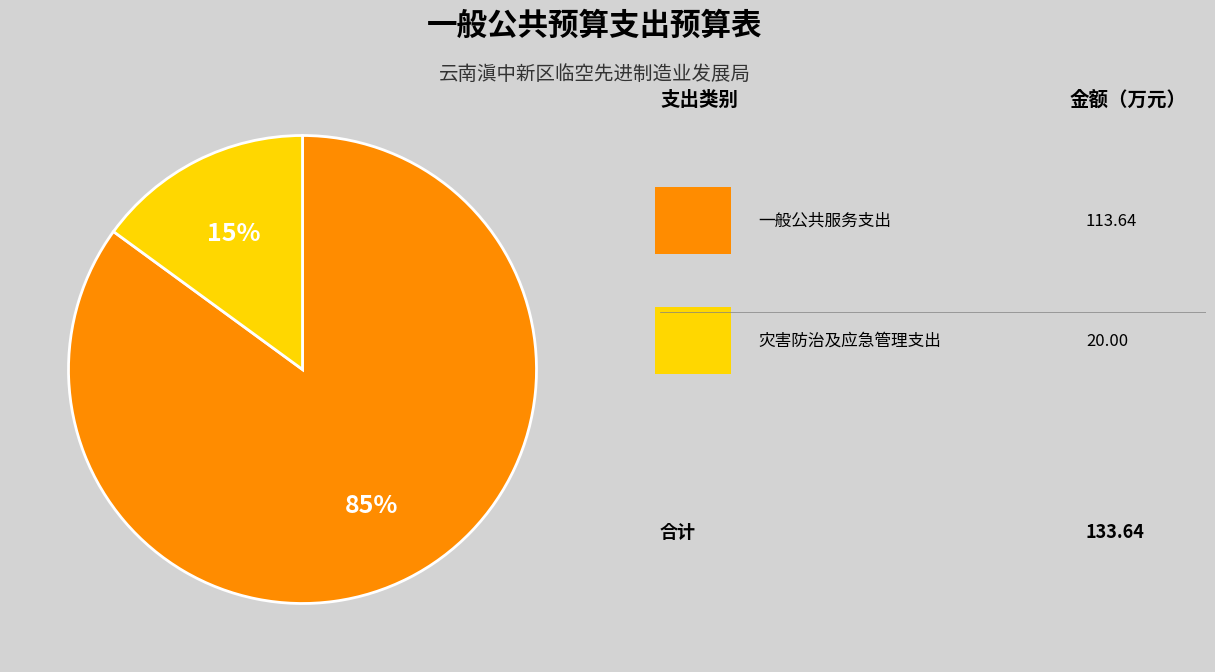

Is there a majority slice in this chart?

Yes